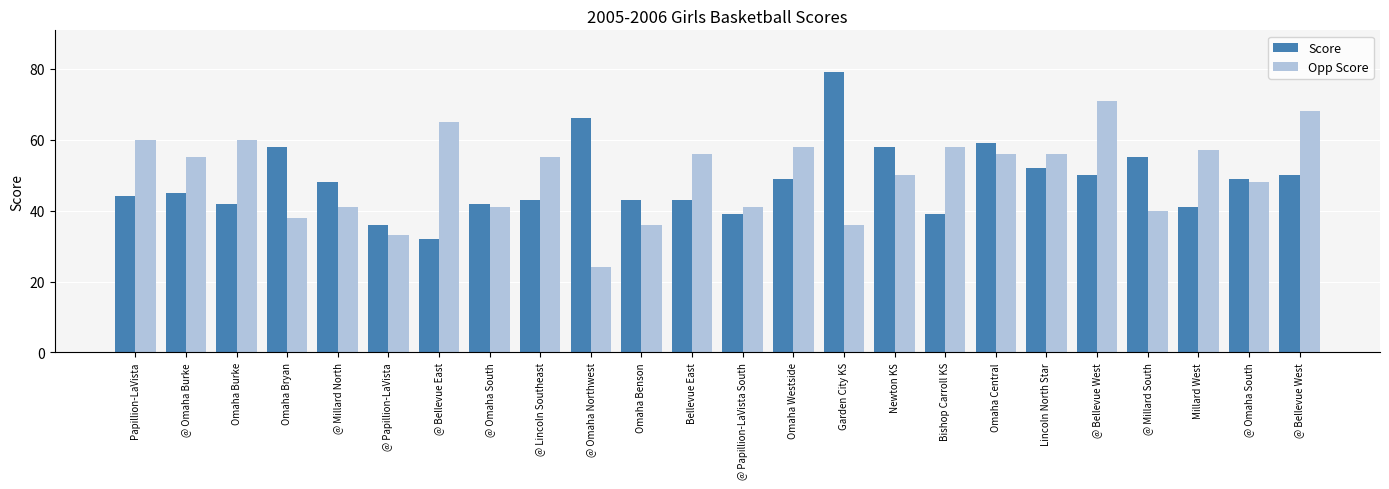

Is it true that Opp Score equals 56 at Bellevue East?

True